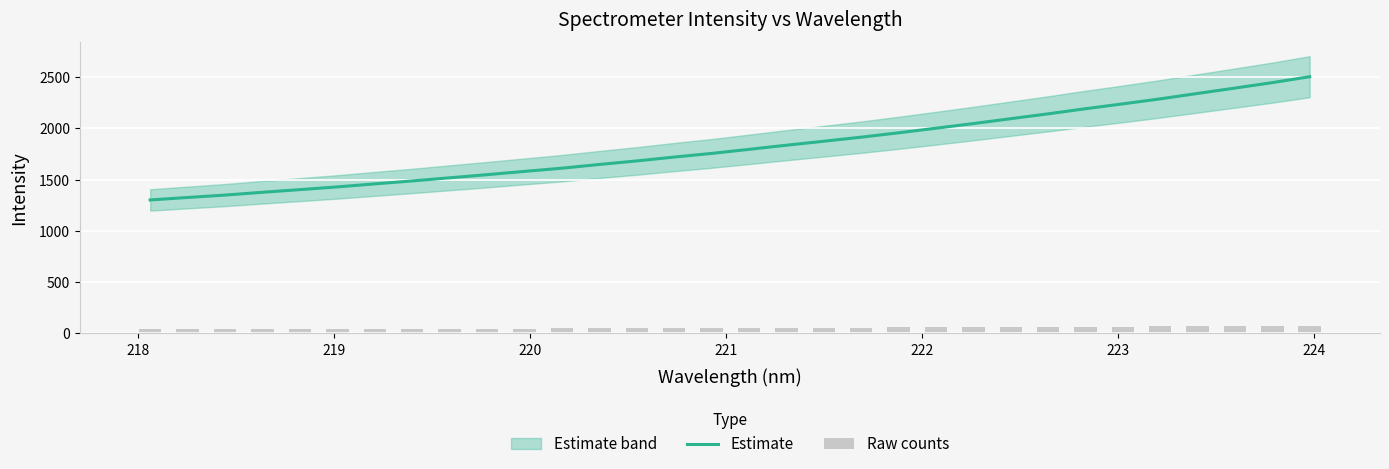

What is the average value of the Estimate series?

1821.8